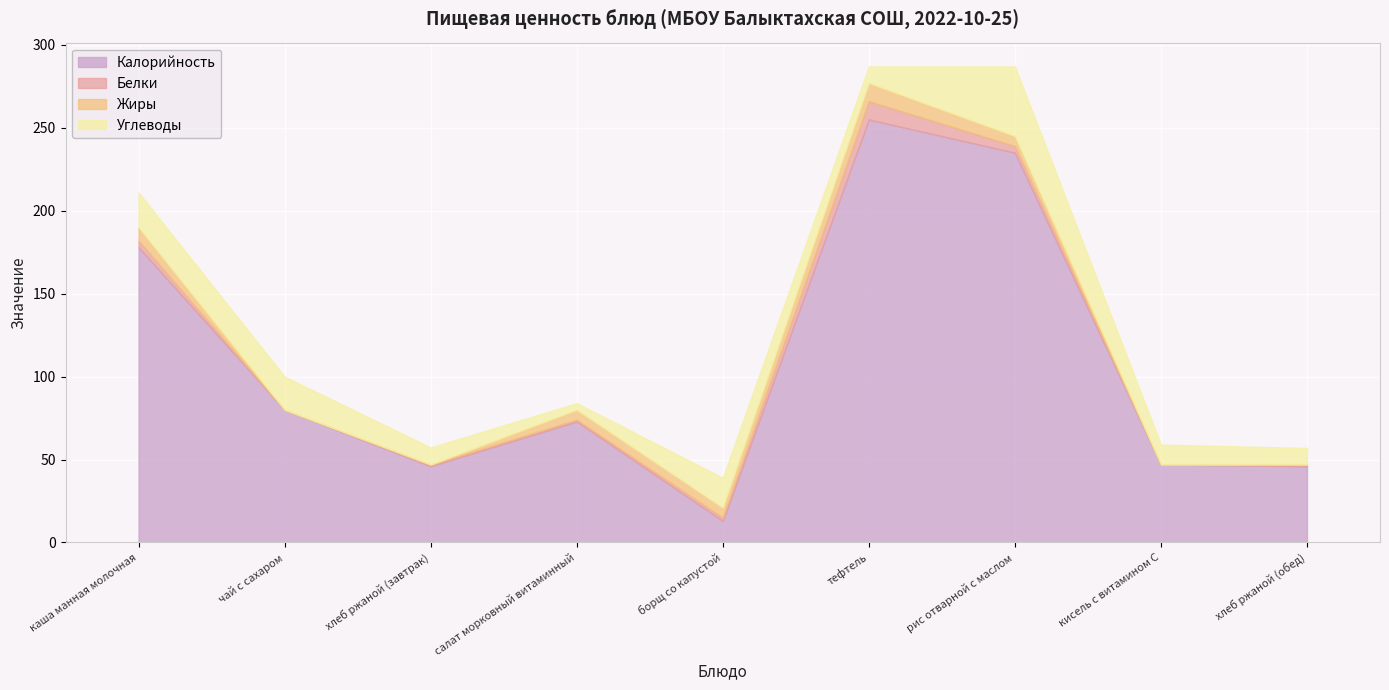

What is the total value across all series at каша манная молочная?

211.0